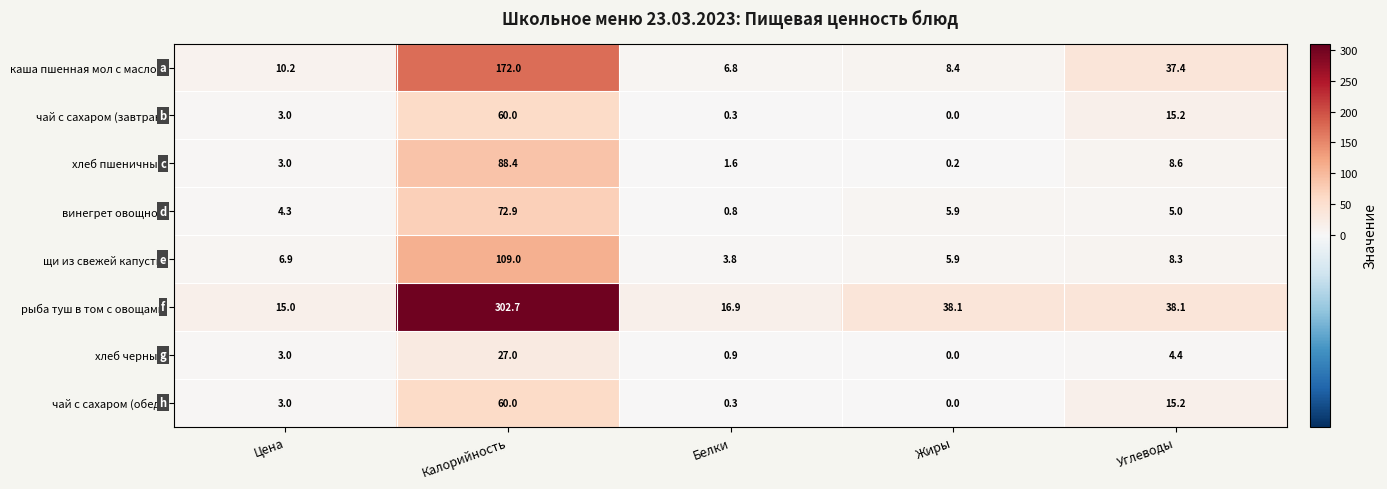

Count the number of data series in this chart.

8